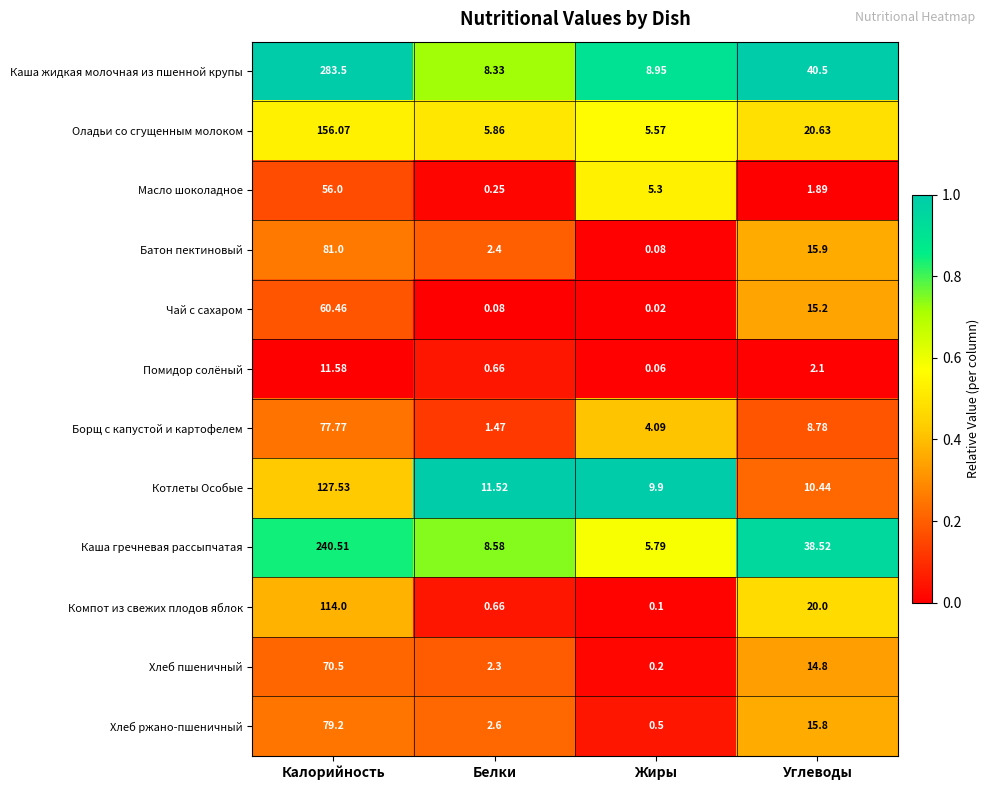

Which series has the largest total across all categories?

Каша жидкая молочная из пшенной крупы